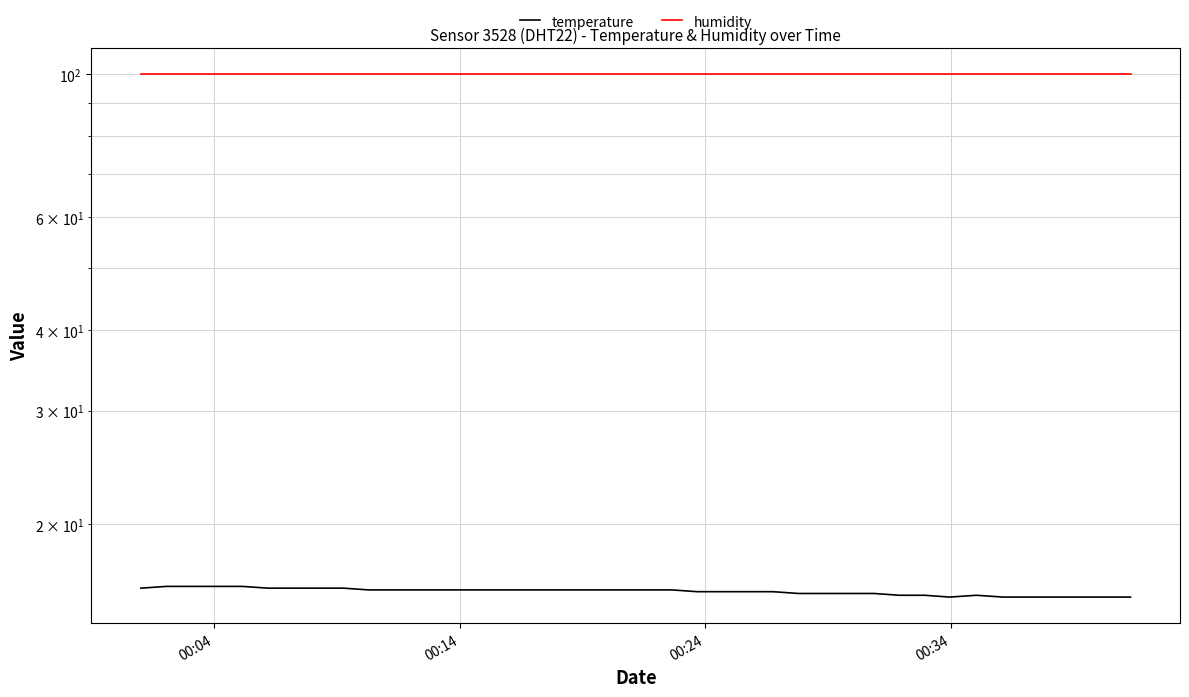

Count the temperature values in the range 15 to 16.

40